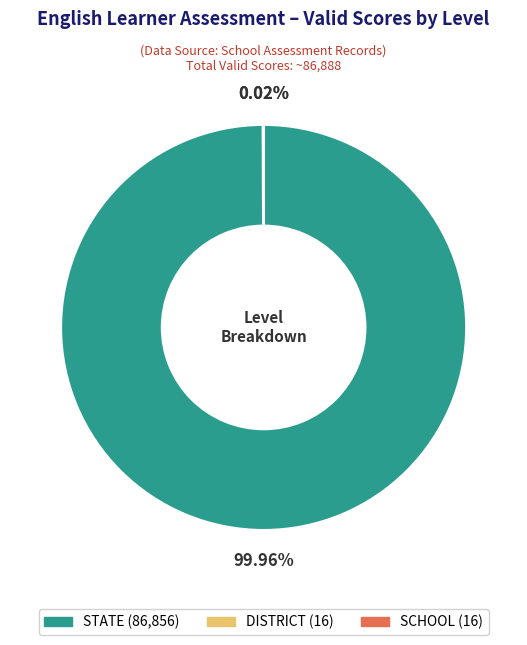

Which category has the biggest portion of the pie?

STATE